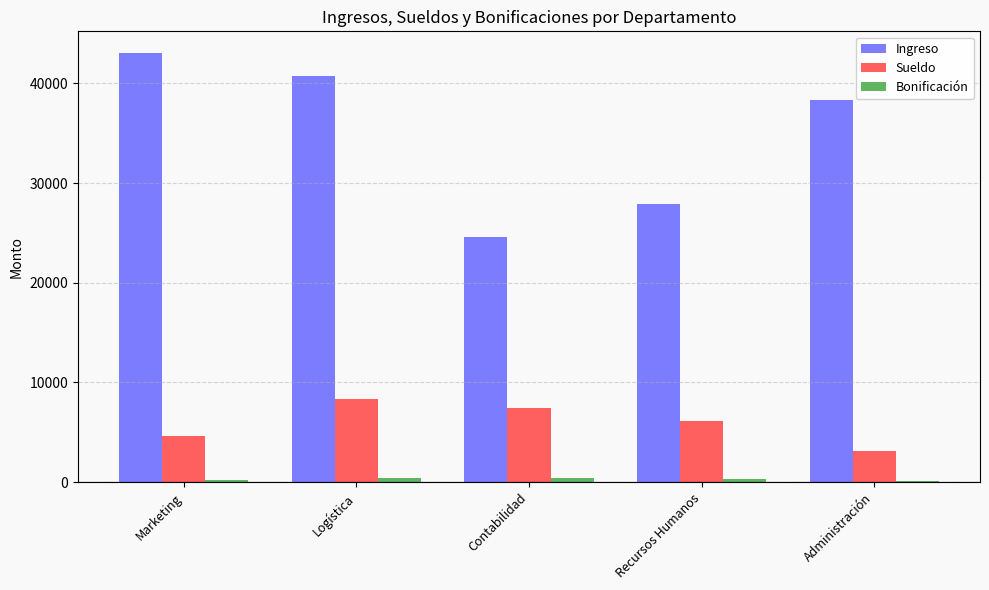

At which label does Ingreso reach its minimum?

Contabilidad